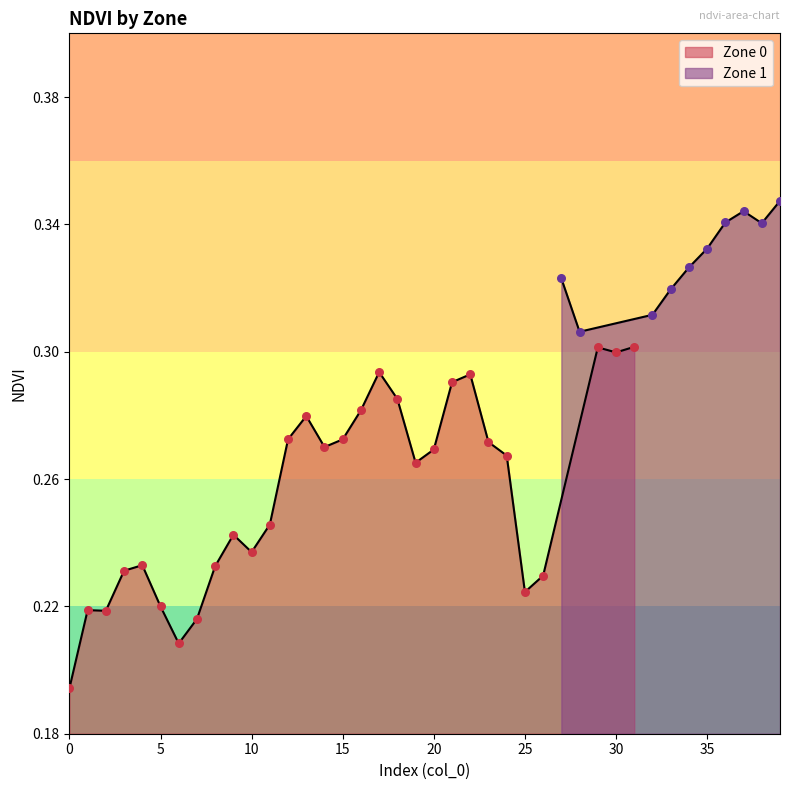

What is the change in value from 1 to 21?

+0.1